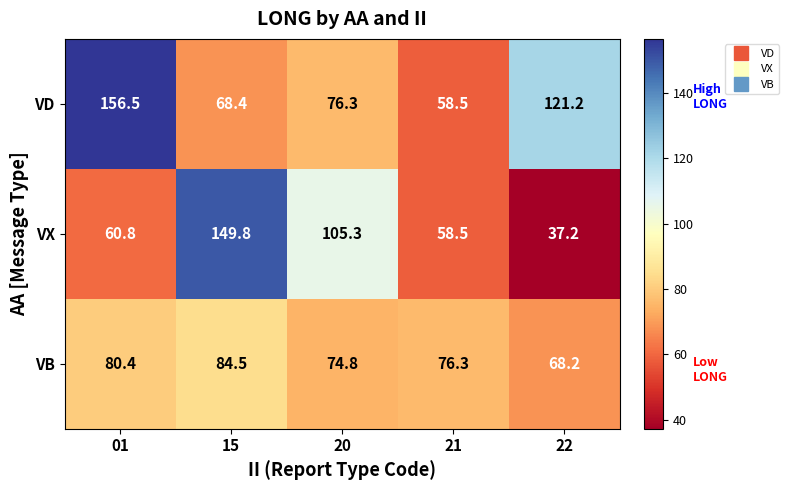

At which label is VB closest to 76?

21